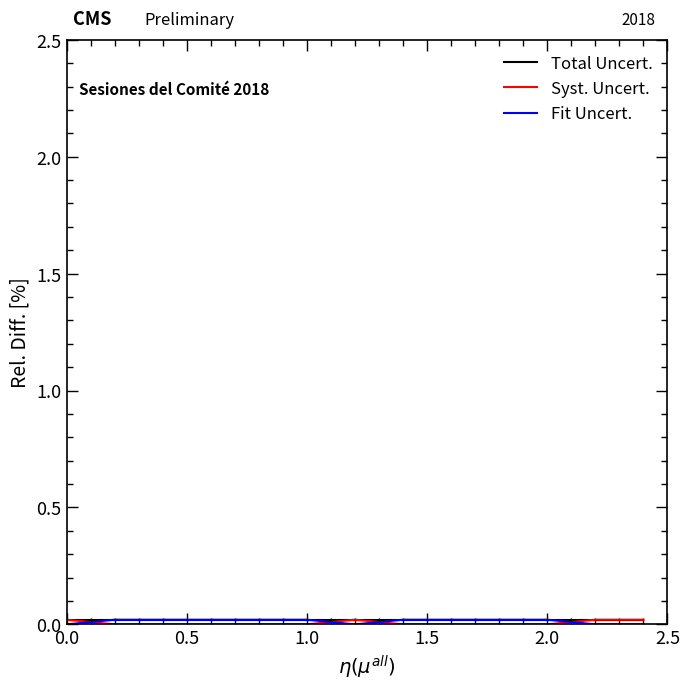

How many series are shown in this chart?

3